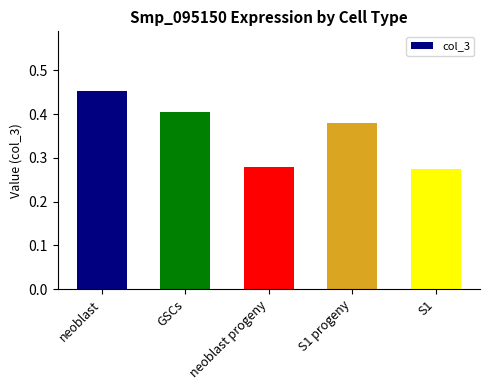

What is the change in value from neoblast to S1 progeny?

-0.1